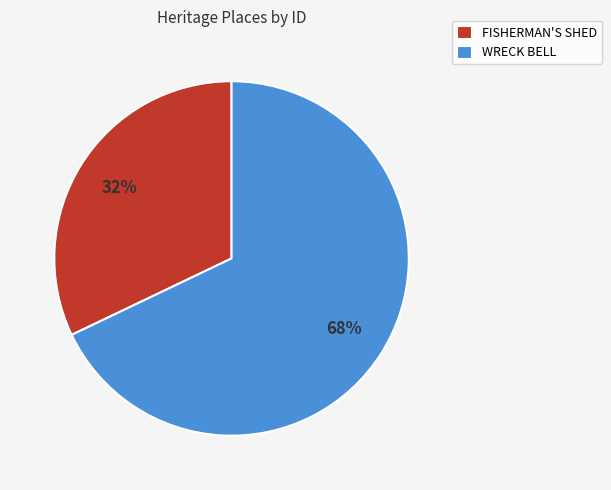

Which category has the smallest portion of the pie?

FISHERMAN'S SHED